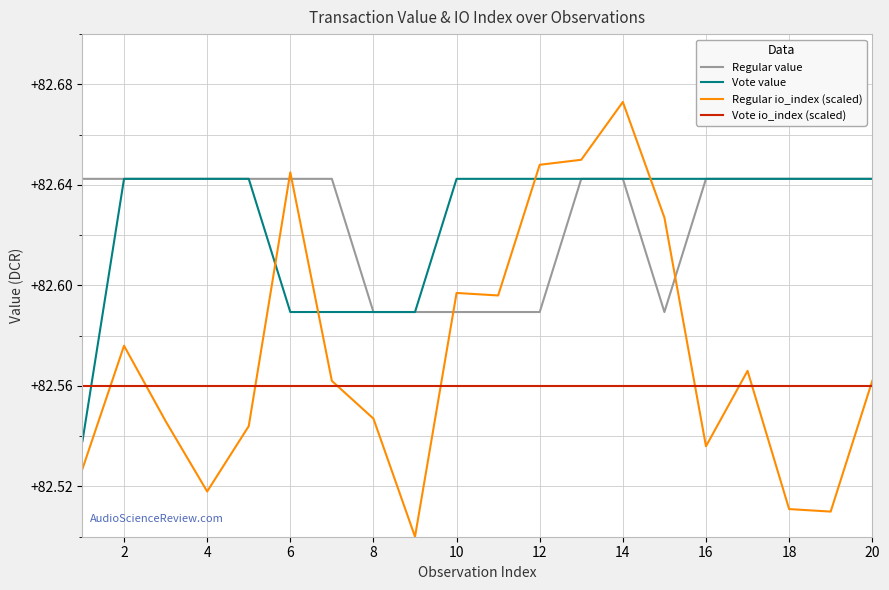

After their last crossing, which series has the higher values: Regular io_index (scaled) or Regular value?

Regular value